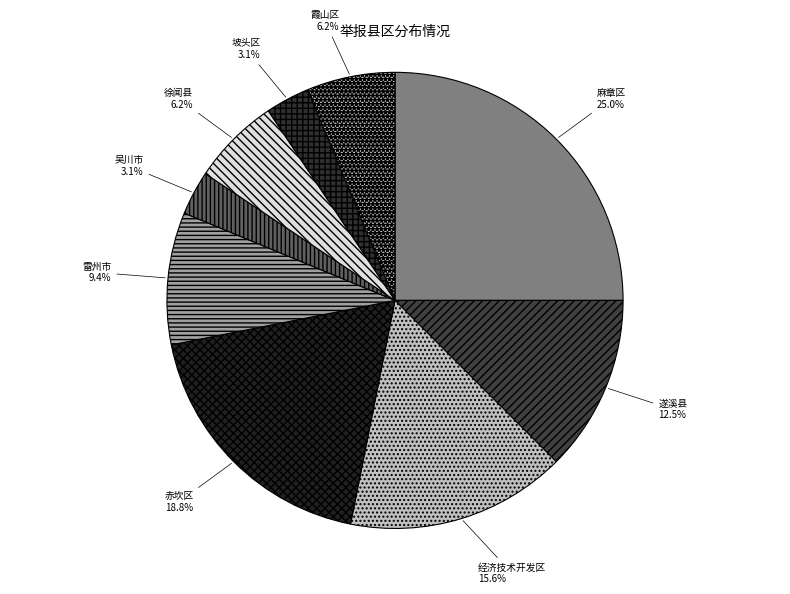

What percentage do 麻章区 and 雷州市 together represent?

34.4%